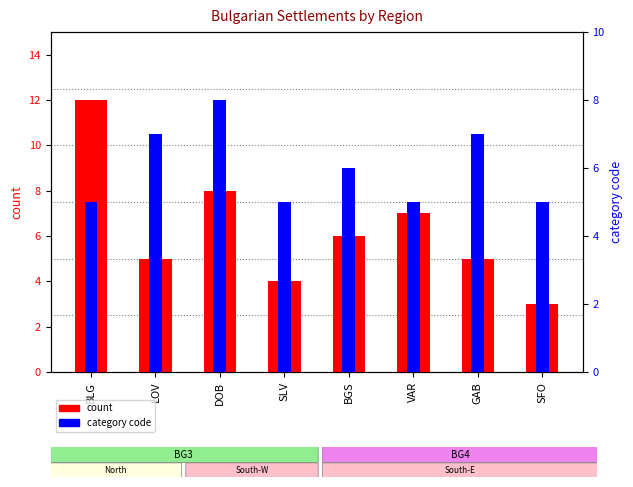

Reading left to right, list all the values displayed in this chart.

count: BLG=12	LOV=5	DOB=8	SLV=4	BGS=6	VAR=7	GAB=5	SFO=3
category code: BLG=5	LOV=7	DOB=8	SLV=5	BGS=6	VAR=5	GAB=7	SFO=5